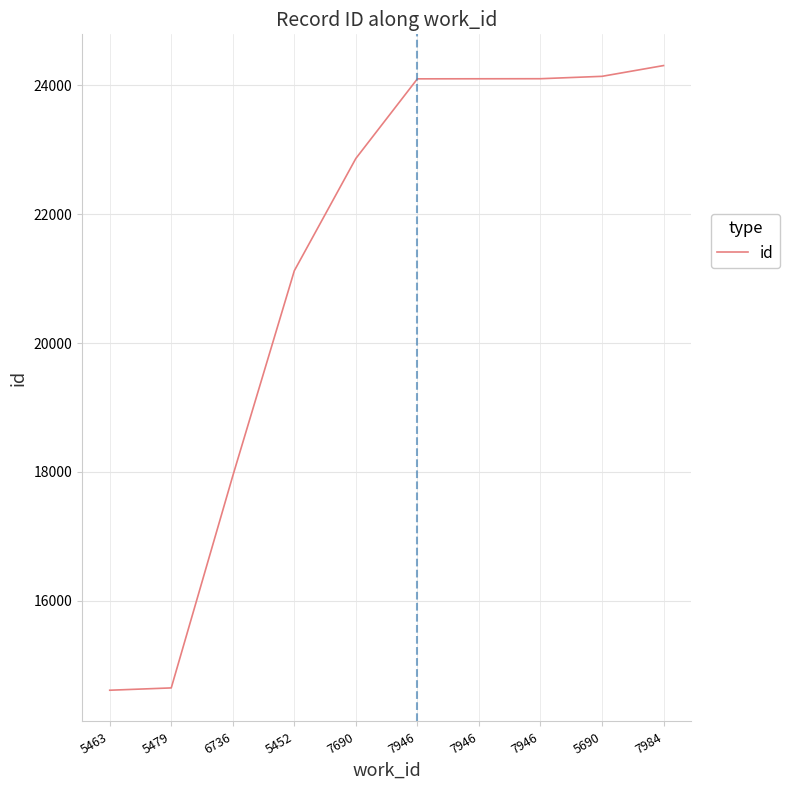

Does the chart display data point markers on the line(s)?

No